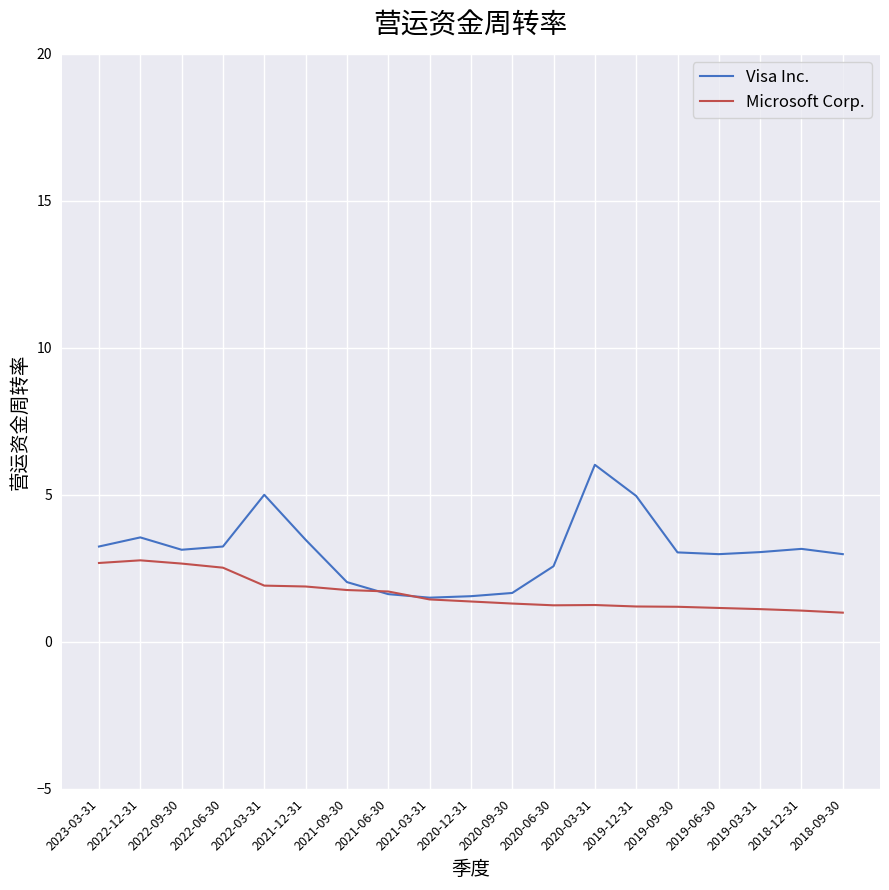

In Microsoft Corp., how many points are lower than both neighbors (excluding endpoints)?

1